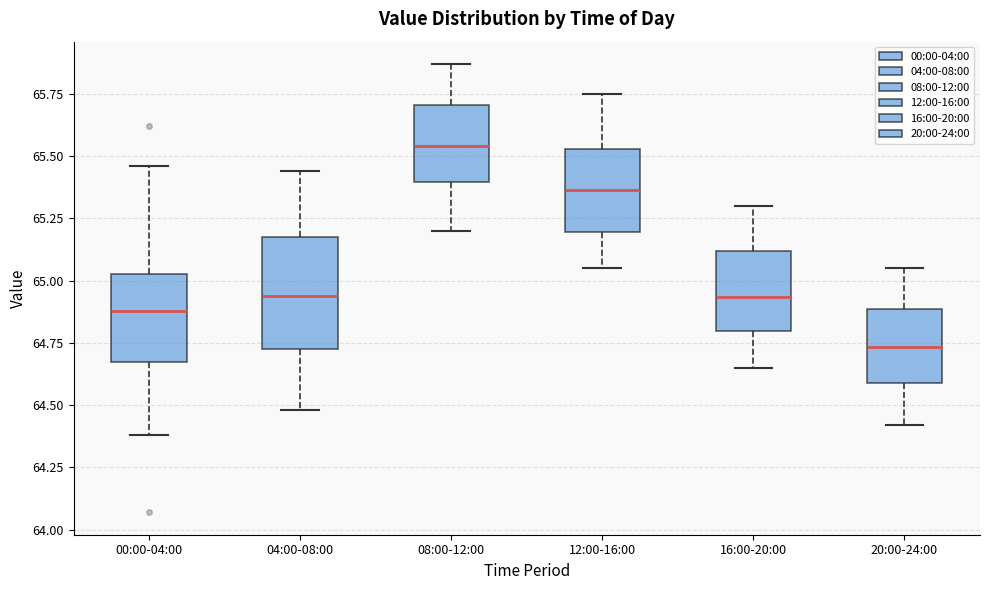

Reading left to right, read every box against the y-axis: the position of its median line, the range the box covers, and the ends of its whiskers. The values are not printed on the chart, so give them approximately, as read against the axis.

00:00-04:00: median 64.90, box 64.65 to 65.05, whiskers 64.40 to 65.45
04:00-08:00: median 64.95, box 64.75 to 65.20, whiskers 64.50 to 65.45
08:00-12:00: median 65.55, box 65.40 to 65.70, whiskers 65.20 to 65.85
12:00-16:00: median 65.35, box 65.20 to 65.55, whiskers 65.05 to 65.75
16:00-20:00: median 64.95, box 64.80 to 65.10, whiskers 64.65 to 65.30
20:00-24:00: median 64.75, box 64.60 to 64.90, whiskers 64.40 to 65.05